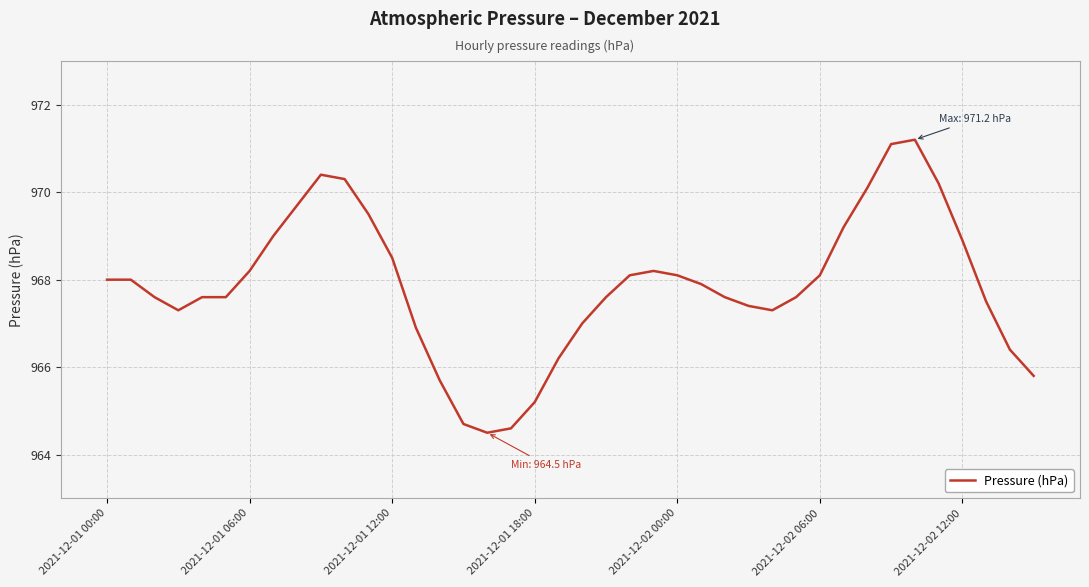

What is the sum of all values?

38714.8